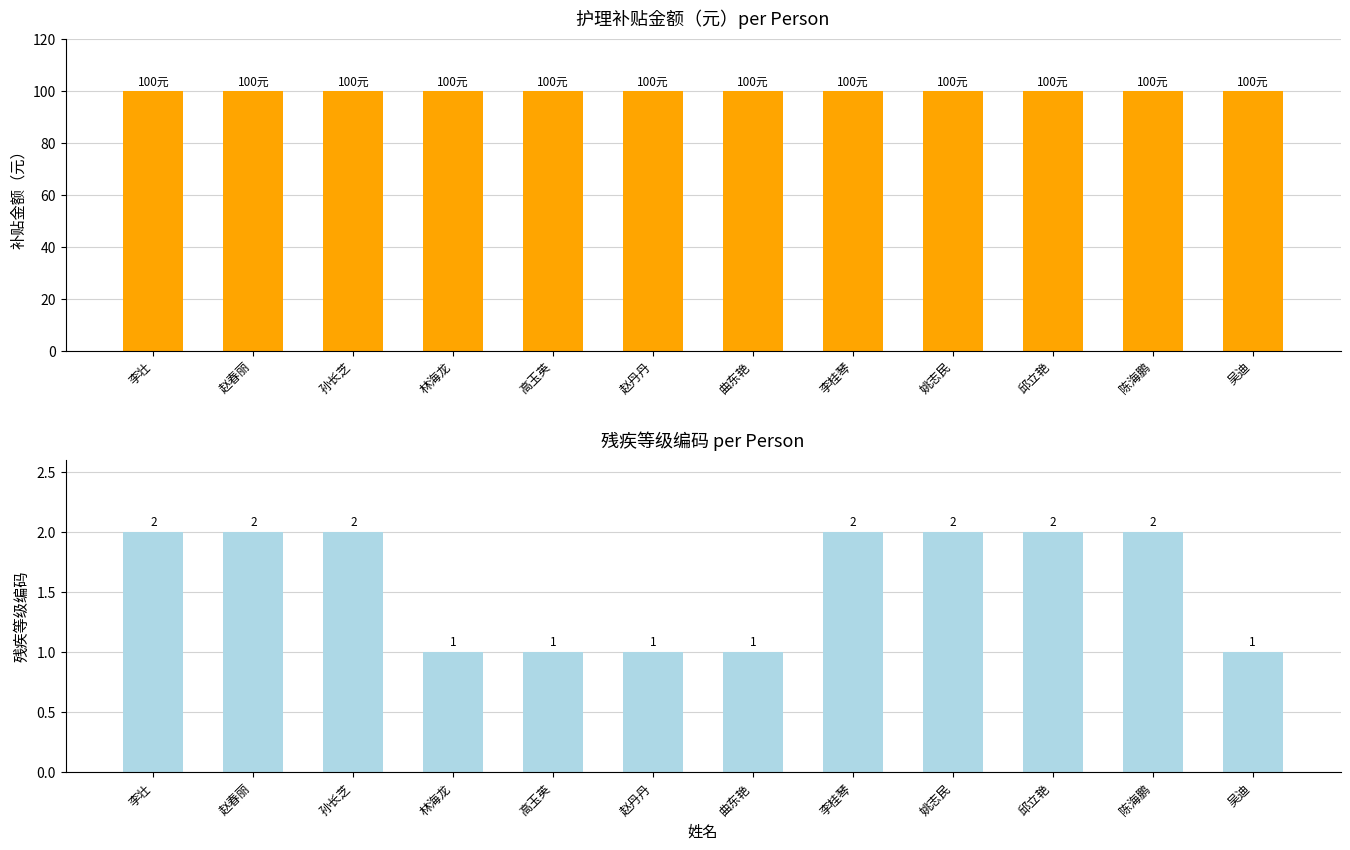

What is the label of the 2nd bar from the right?

陈海鹏